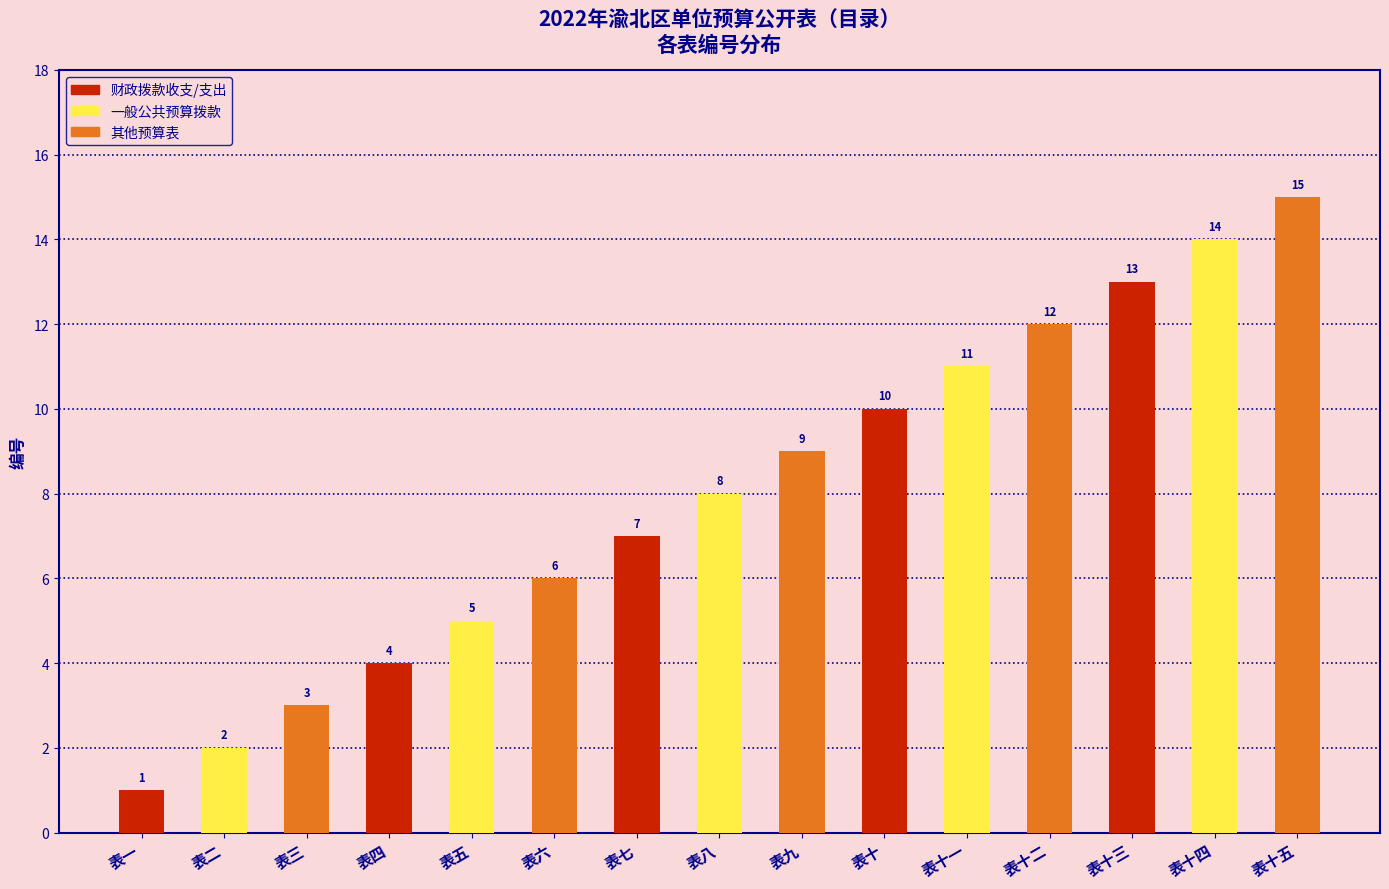

Which label corresponds to the smallest value in the chart?

表一